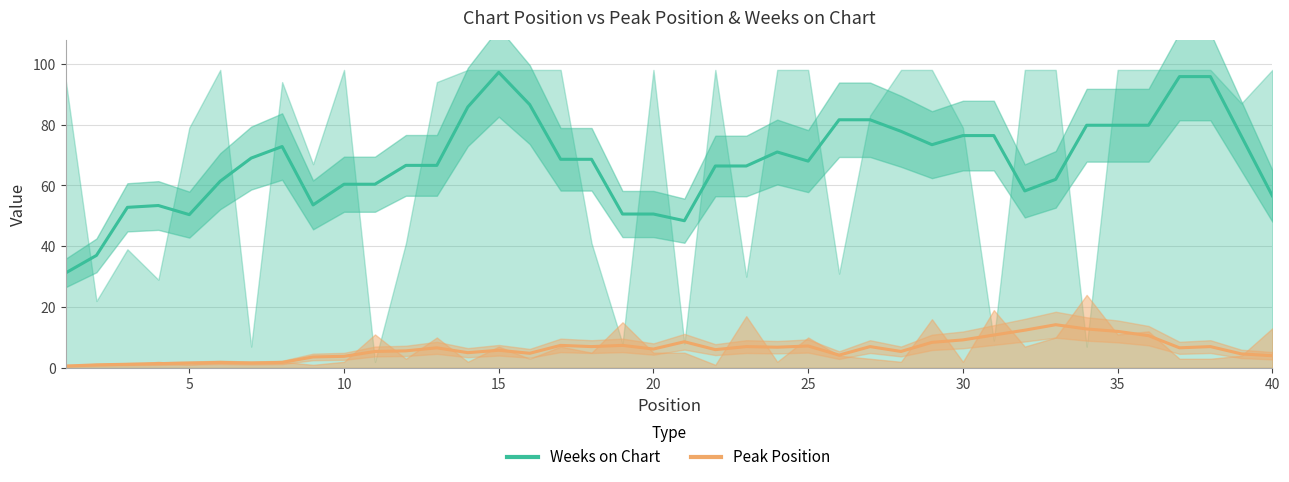

Count the number of data series in this chart.

2